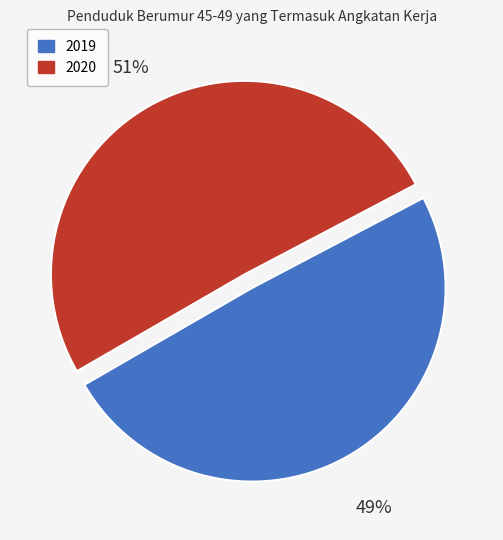

To the nearest percent, what is the combined percentage of 2019 and 2020?

100%